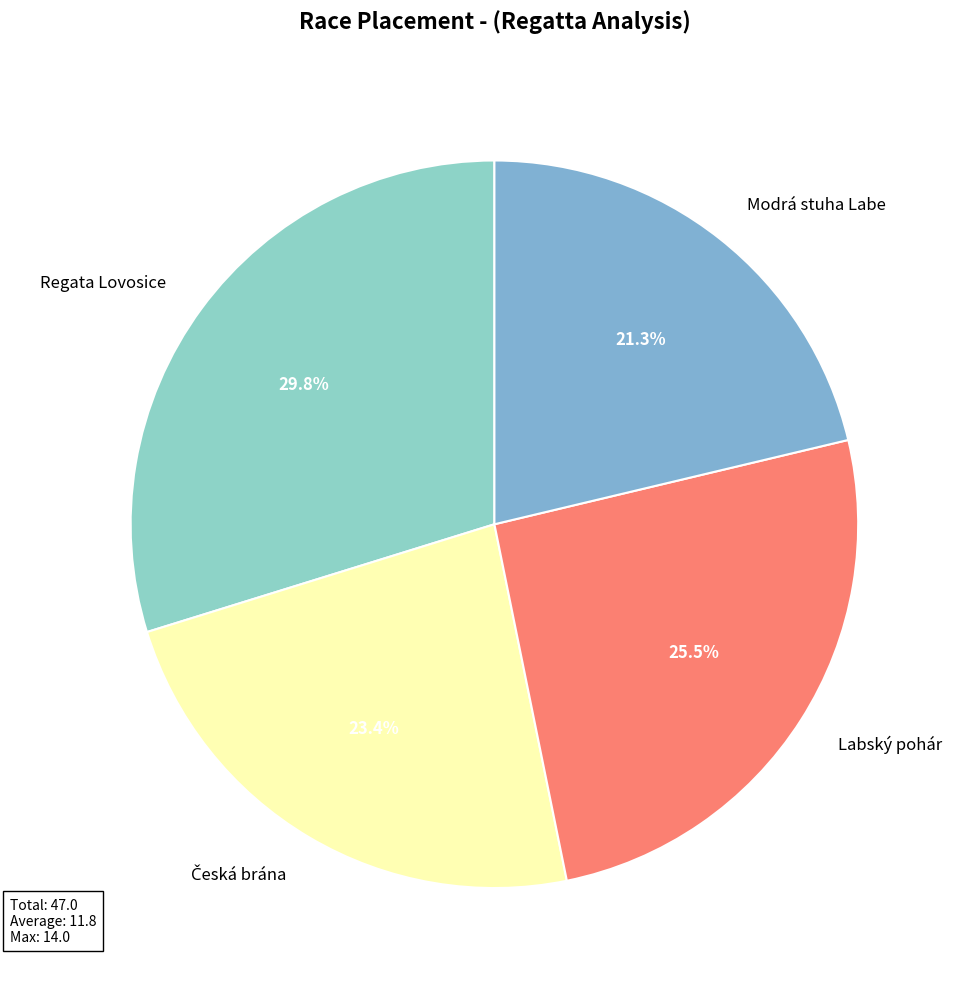

What is the ratio of the value at Labský pohár to the value at Regata Lovosice?

0.9